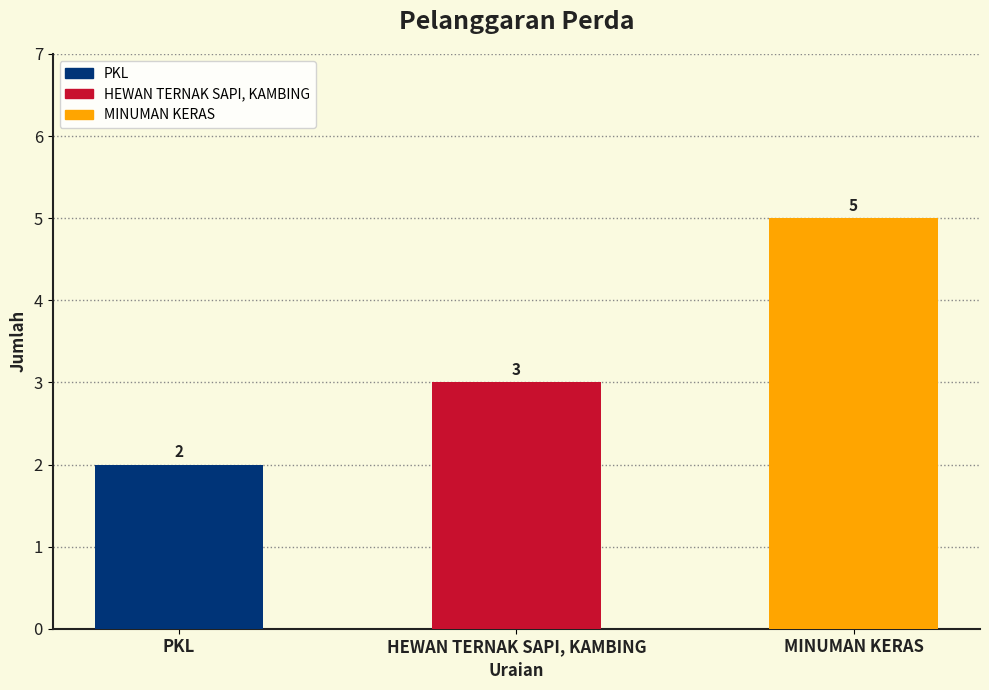

How many data points does each series have?

3